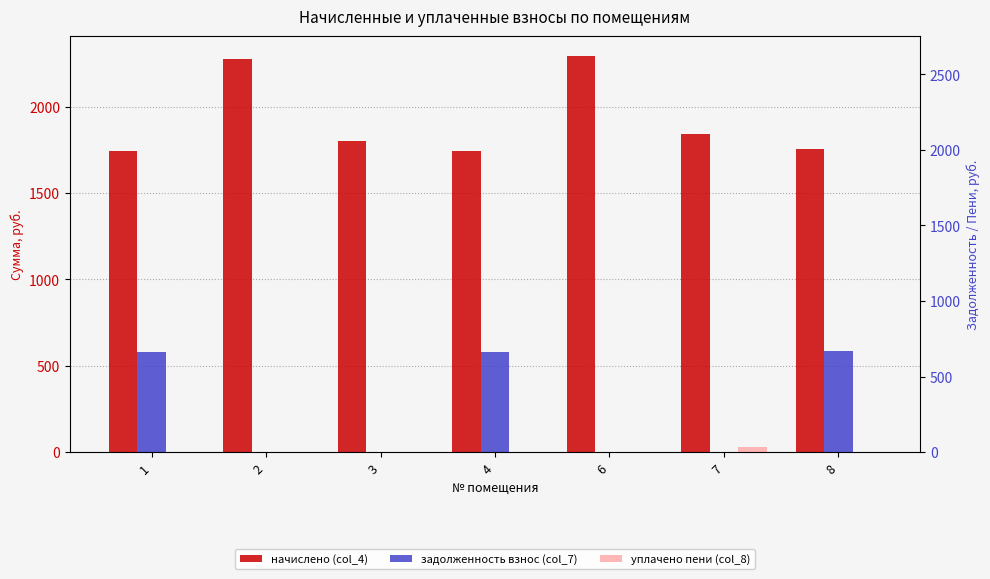

Which series has the widest spread of values?

задолженность взнос (col_7)